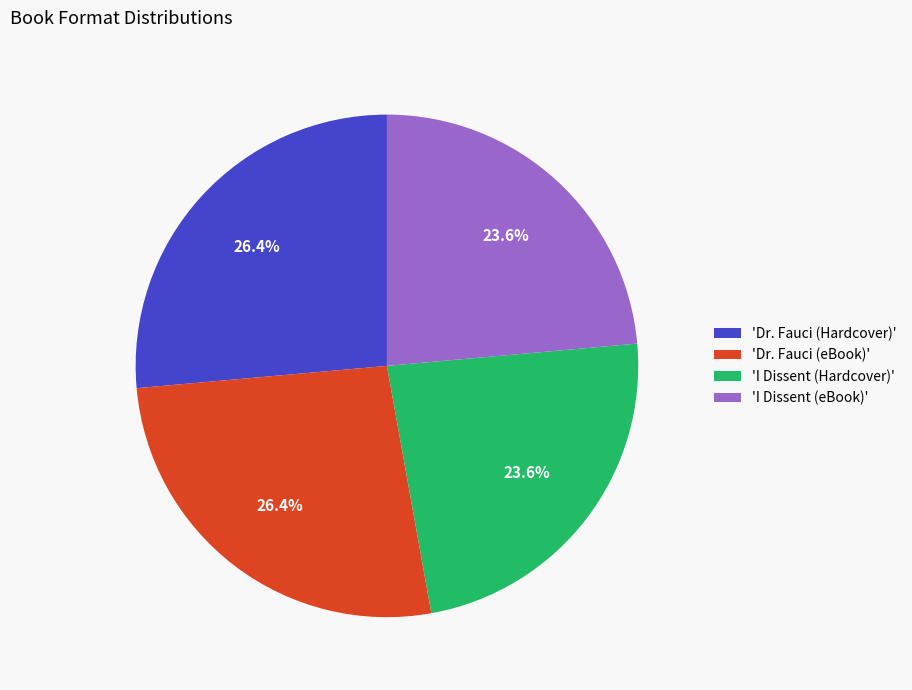

Combined, what portion of the pie is 'I Dissent (eBook)' and 'I Dissent (Hardcover)'?

47.2%